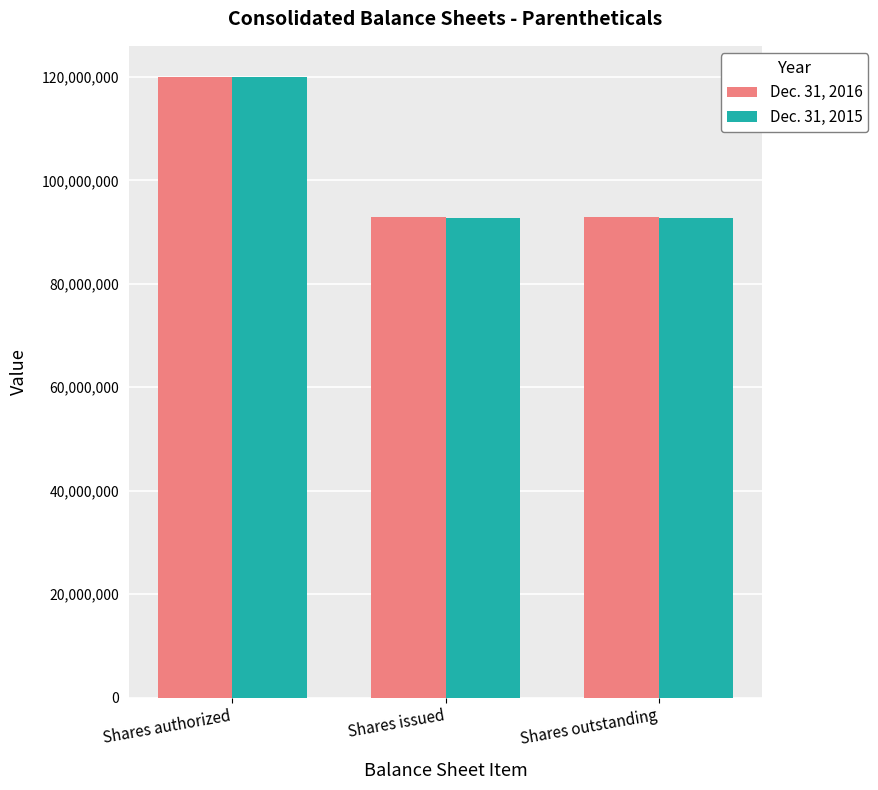

How many values in the Dec. 31, 2016 series exceed 92844907?

1